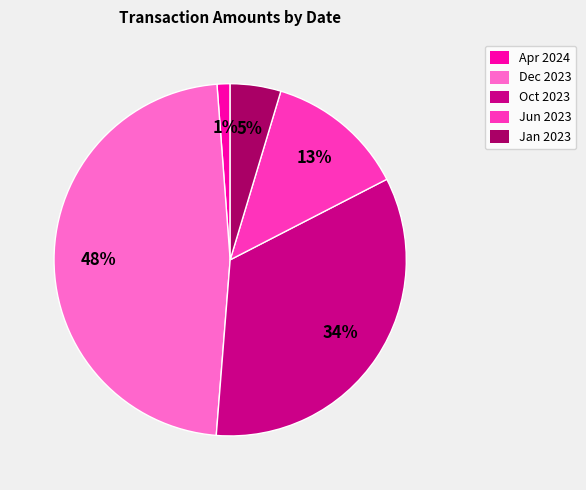

To the nearest percent, what is the average slice percentage?

20%